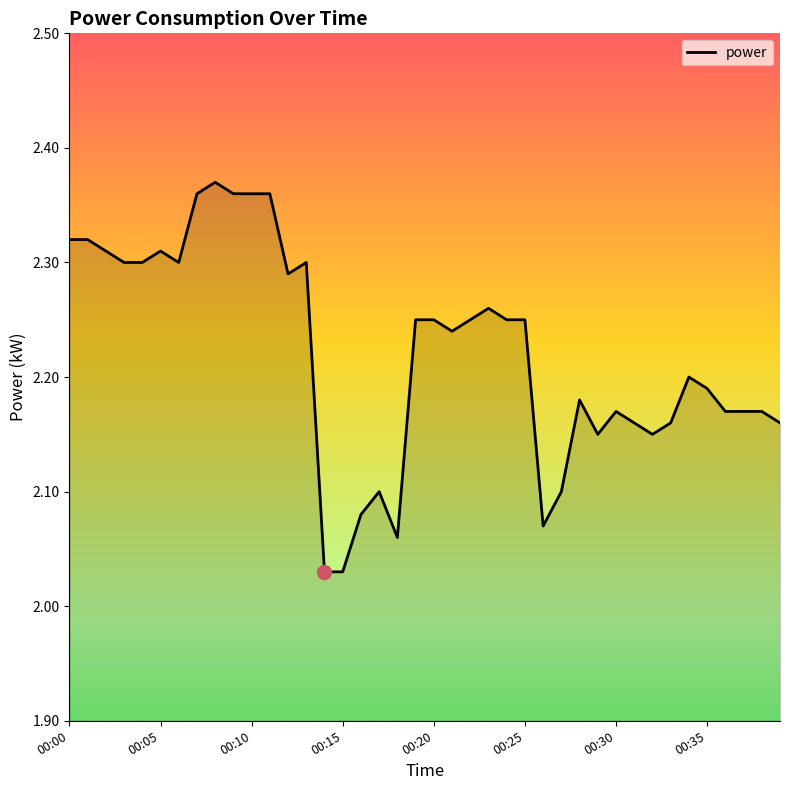

What is the difference between the maximum and minimum values?

0.3